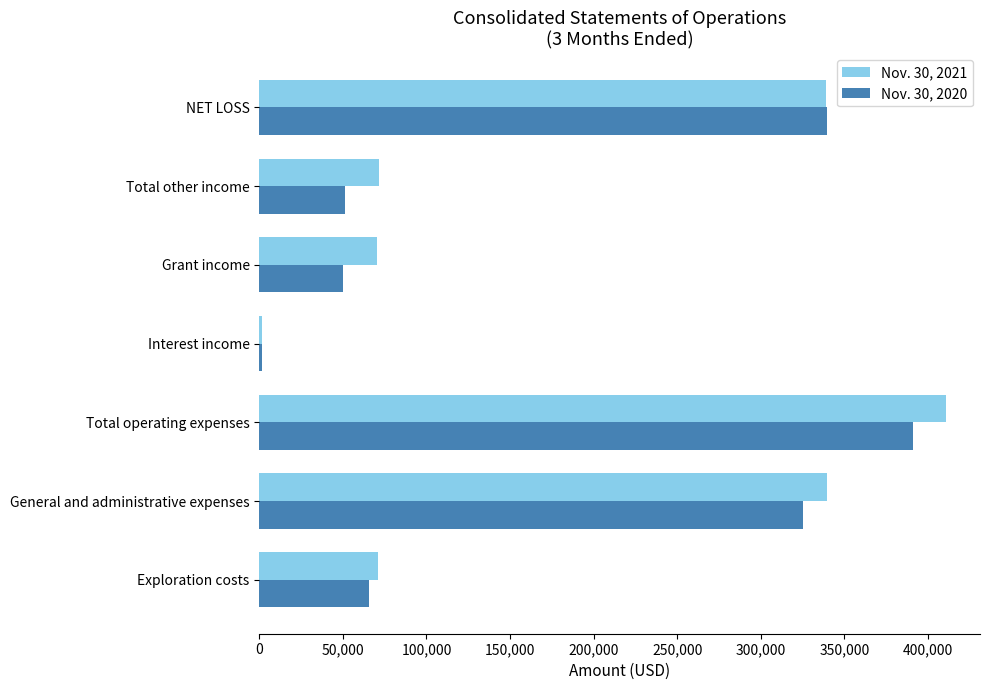

Rank the series at NET LOSS from lowest to highest value.

Nov. 30, 2021, Nov. 30, 2020